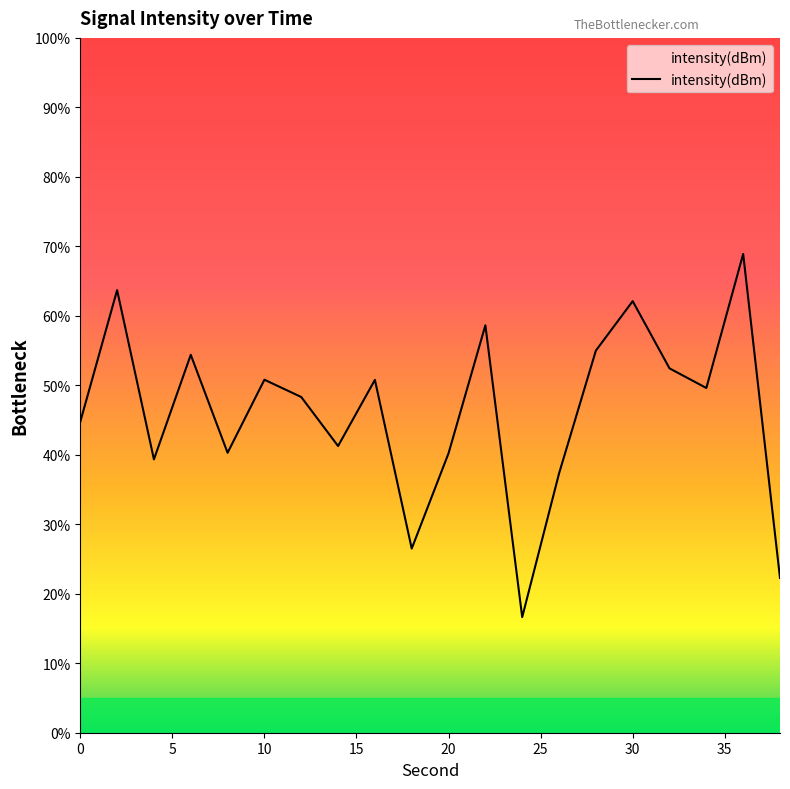

What is the minimum value shown in the chart?

16.6